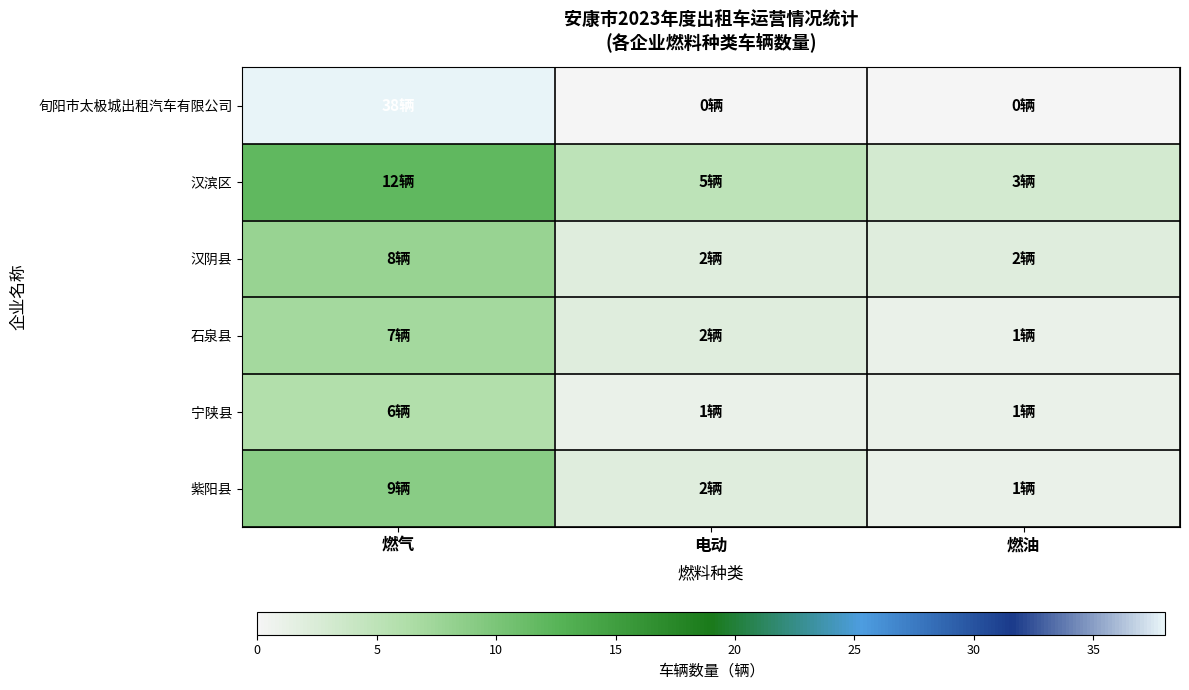

Reading right to left, extract all data points from this chart.

旬阳市太极城出租汽车有限公司: 燃油=0	电动=0	燃气=38
汉滨区: 燃油=3	电动=5	燃气=12
汉阴县: 燃油=2	电动=2	燃气=8
石泉县: 燃油=1	电动=2	燃气=7
宁陕县: 燃油=1	电动=1	燃气=6
紫阳县: 燃油=1	电动=2	燃气=9